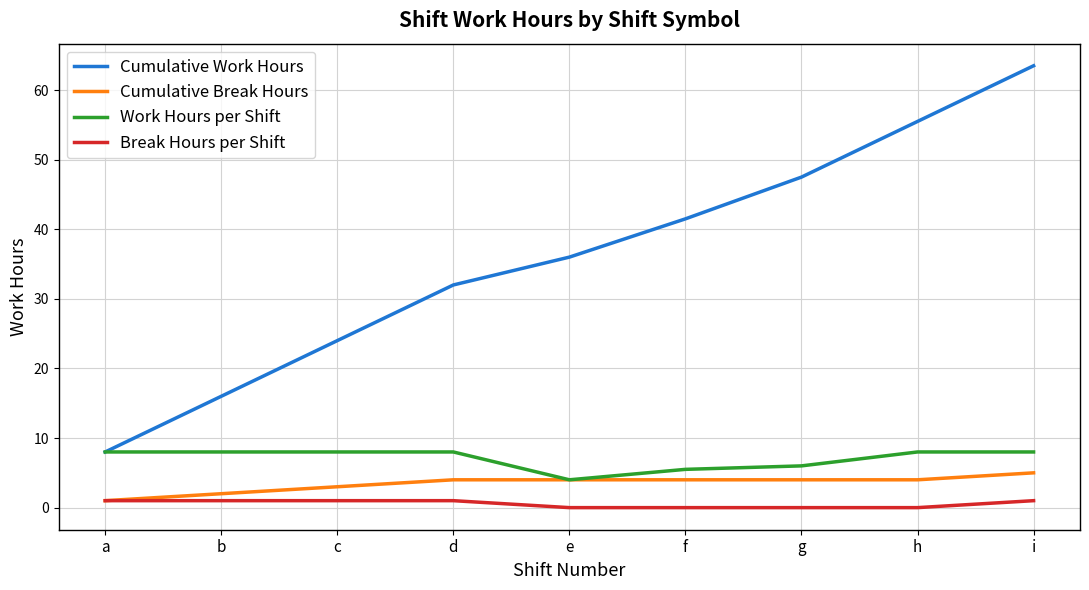

True or false: Work Hours per Shift and Break Hours per Shift cross at least once.

False